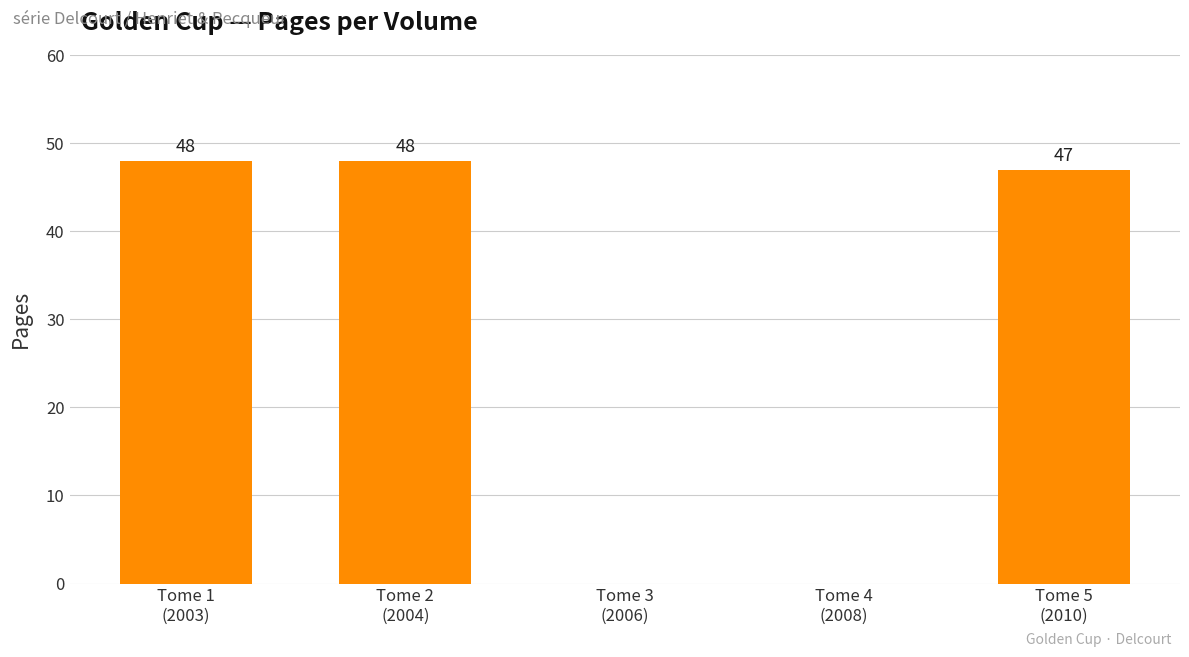

The value at Tome 1
(2003) is 70. True or false?

False